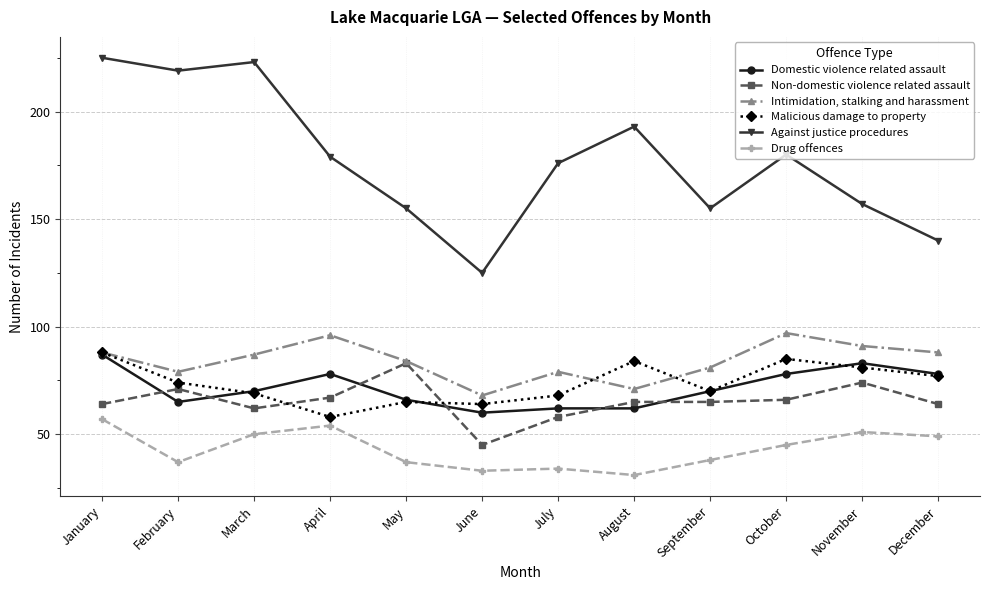

What is the sum of all Intimidation, stalking and harassment values?

1009